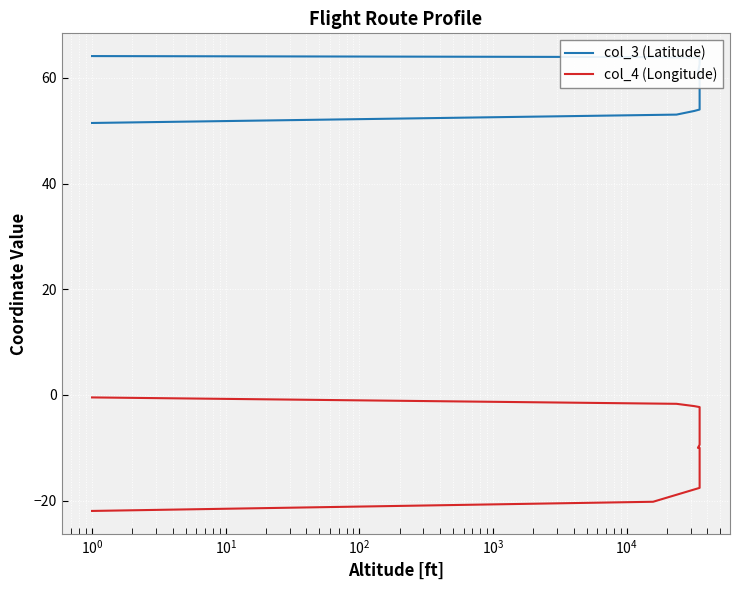

The col_3 (Latitude) series shows 63.8 at $\mathdefault{10^{1}}$. True or false?

True